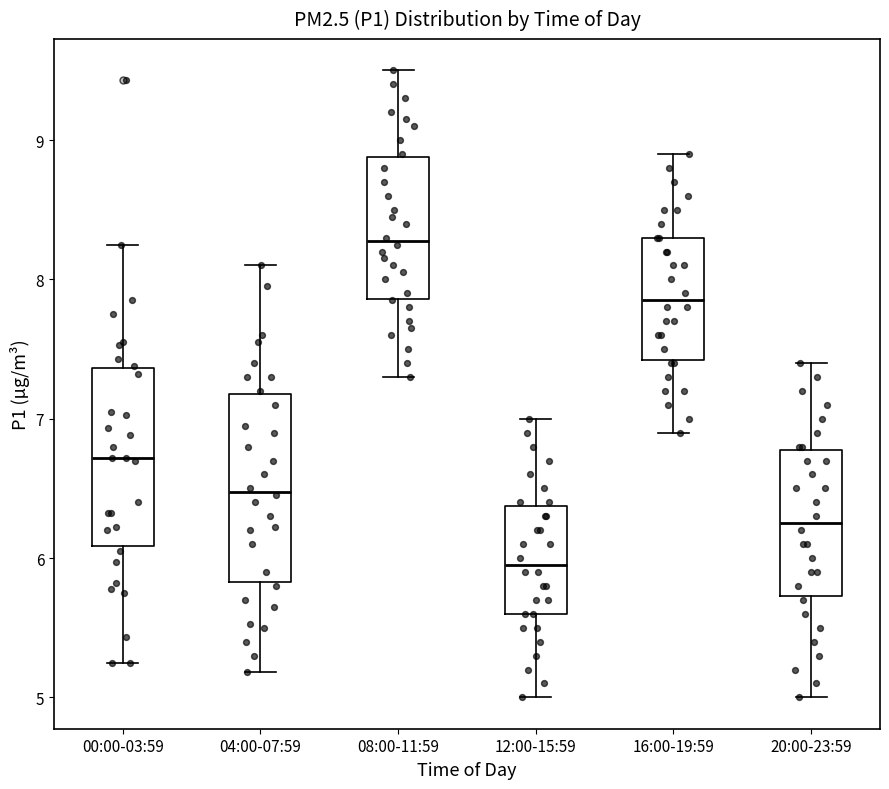

Reading left to right, read every box against the y-axis: the position of its median line, the range the box covers, and the ends of its whiskers. The values are not printed on the chart, so give them approximately, as read against the axis.

00:00-03:59: median 6.7, box 6.1 to 7.4, whiskers 5.3 to 8.3
04:00-07:59: median 6.5, box 5.8 to 7.2, whiskers 5.2 to 8.1
08:00-11:59: median 8.3, box 7.9 to 8.9, whiskers 7.3 to 9.5
12:00-15:59: median 6.0, box 5.6 to 6.4, whiskers 5.0 to 7.0
16:00-19:59: median 7.9, box 7.4 to 8.3, whiskers 6.9 to 8.9
20:00-23:59: median 6.3, box 5.7 to 6.8, whiskers 5.0 to 7.4